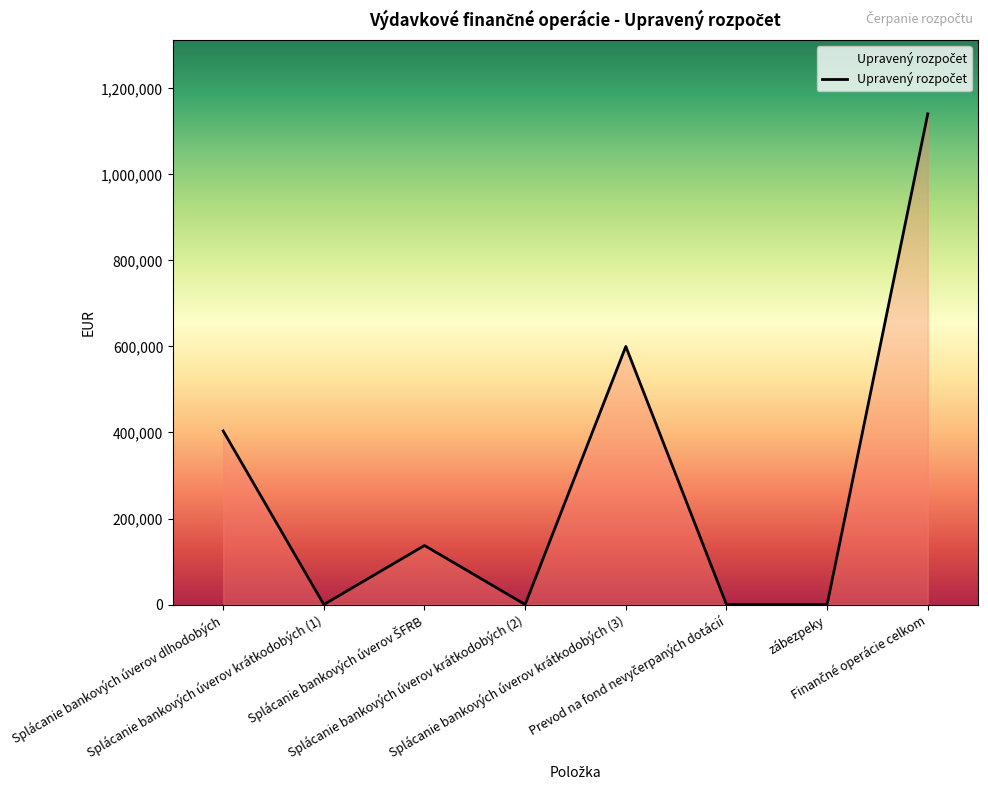

How many series are shown in this chart?

1